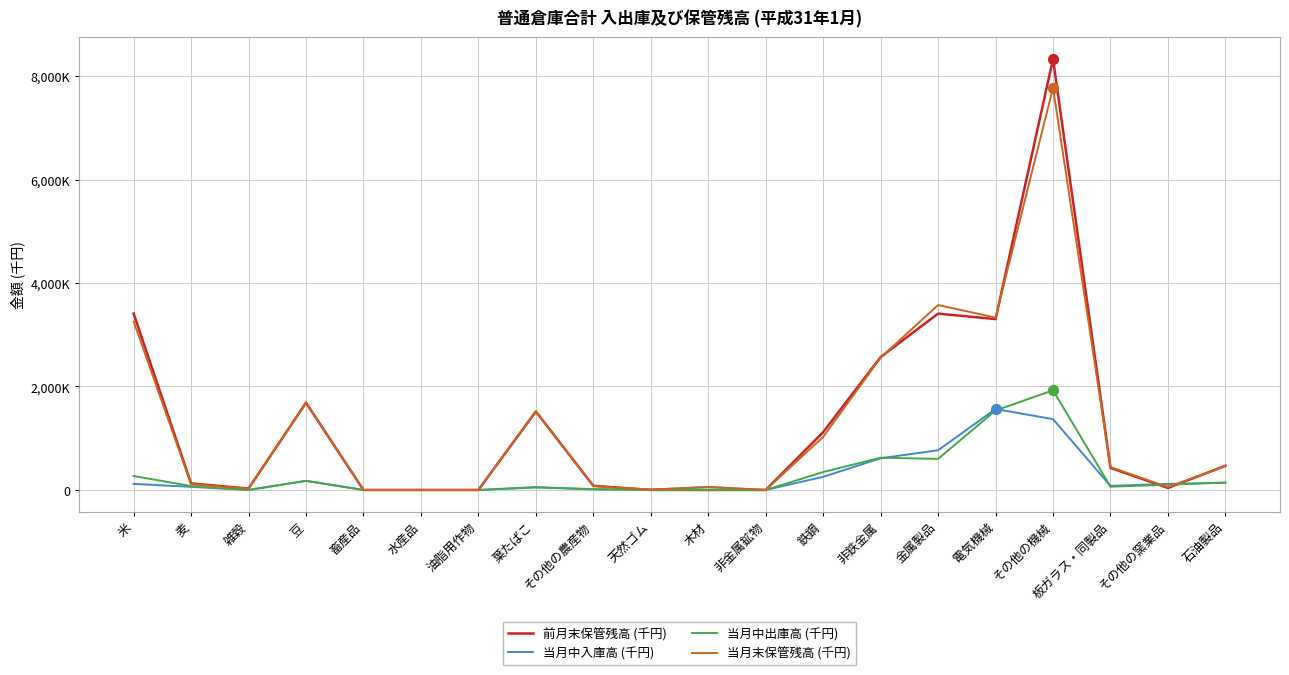

Is the value of 当月末保管残高 (千円) at その他の農産物 greater than the value of 前月末保管残高 (千円) at 電気機械?

No